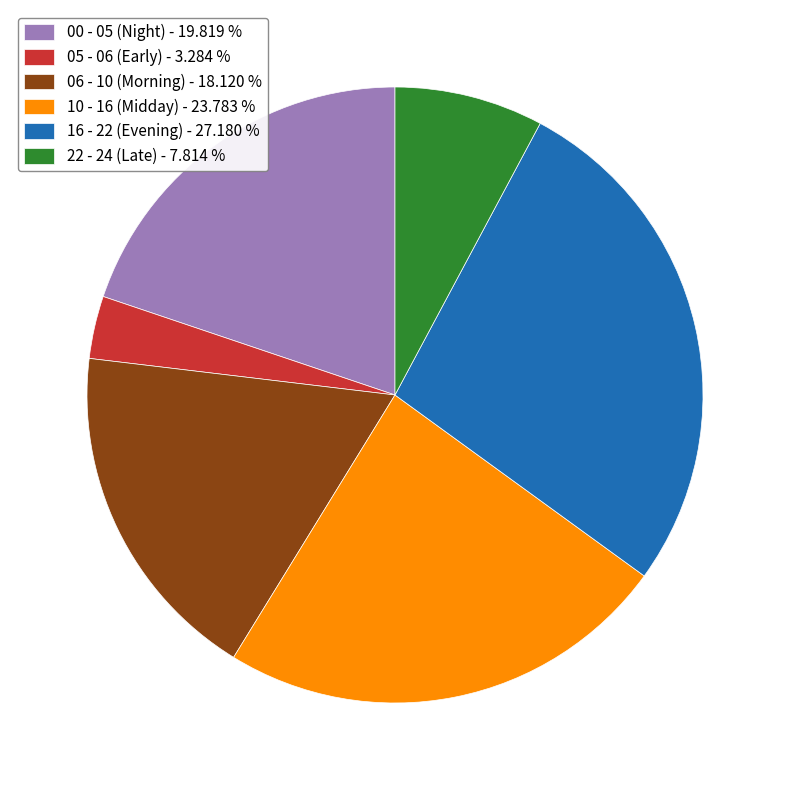

Which slice is the smallest?

05 - 06 (Early) - 3.284 %